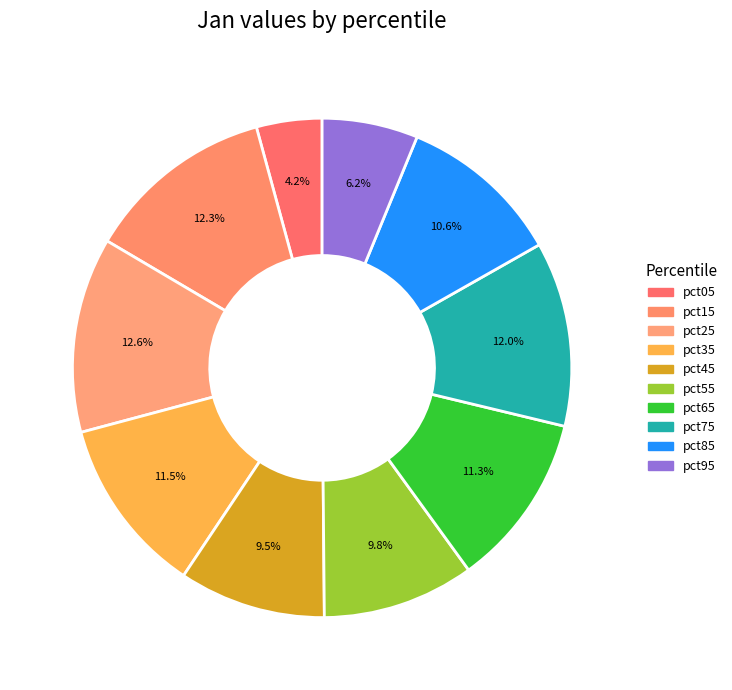

Is pct25 the majority of the pie?

No